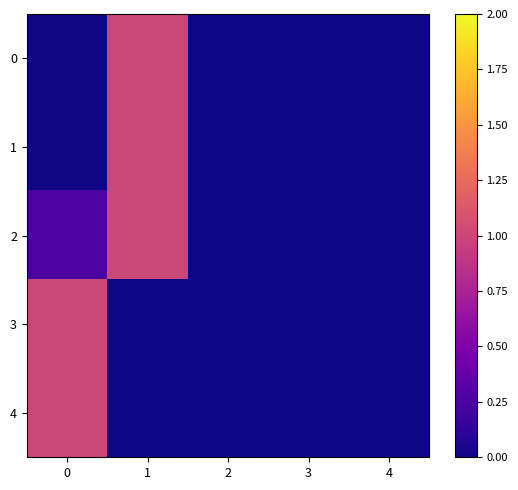

Reading right to left, list all the values displayed in this chart.

0: 4=0.0	3=0.0	2=0.0	1=1.0	0=0.0
1: 4=0.0	3=0.0	2=0.0	1=1.0	0=0.0
2: 4=0.0	3=0.0	2=0.0	1=1.0	0=0.3
3: 4=0.0	3=0.0	2=0.0	1=0.0	0=1.0
4: 4=0.0	3=0.0	2=0.0	1=0.0	0=1.0